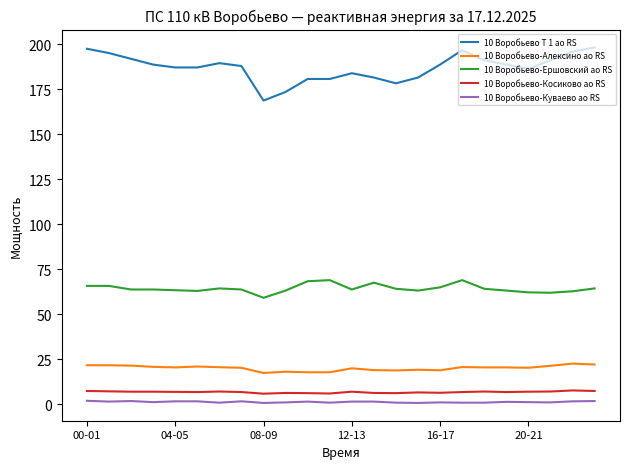

Which series has the largest range (max minus min)?

10 Воробьево Т 1 ао RS